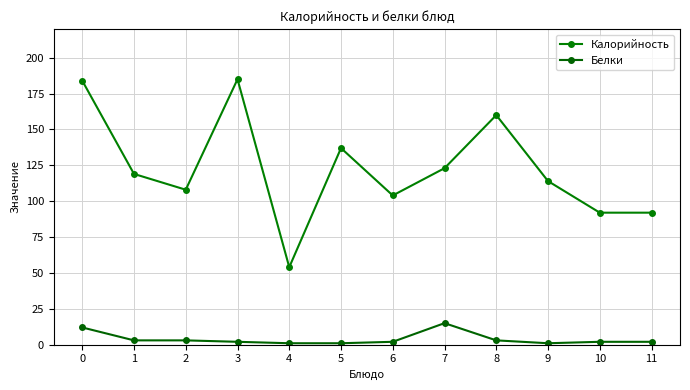

Is it true that Калорийность equals 319 at 0?

False